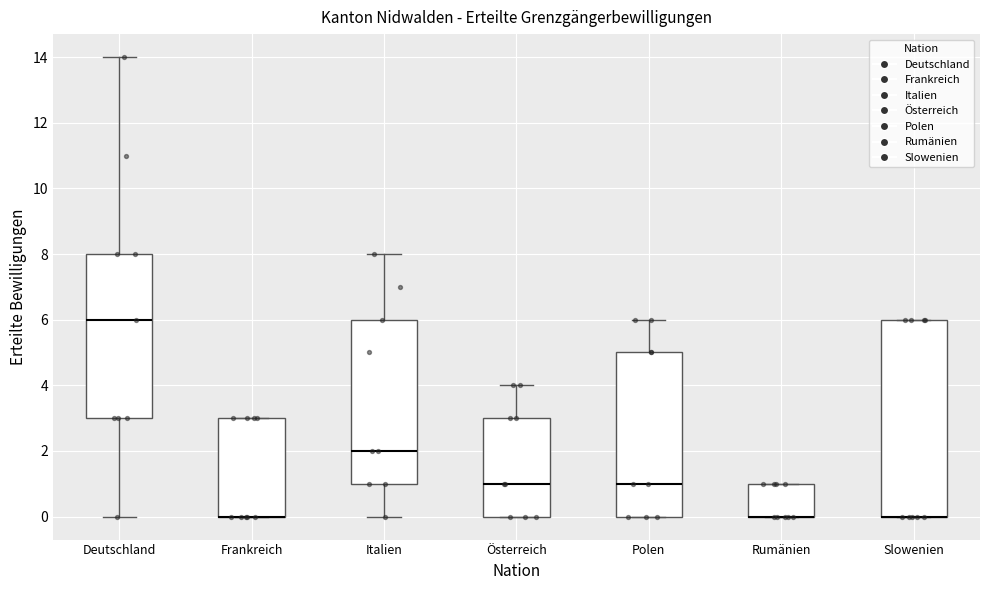

Comparing the boxes themselves (not the whiskers), which one is the tallest?

Slowenien